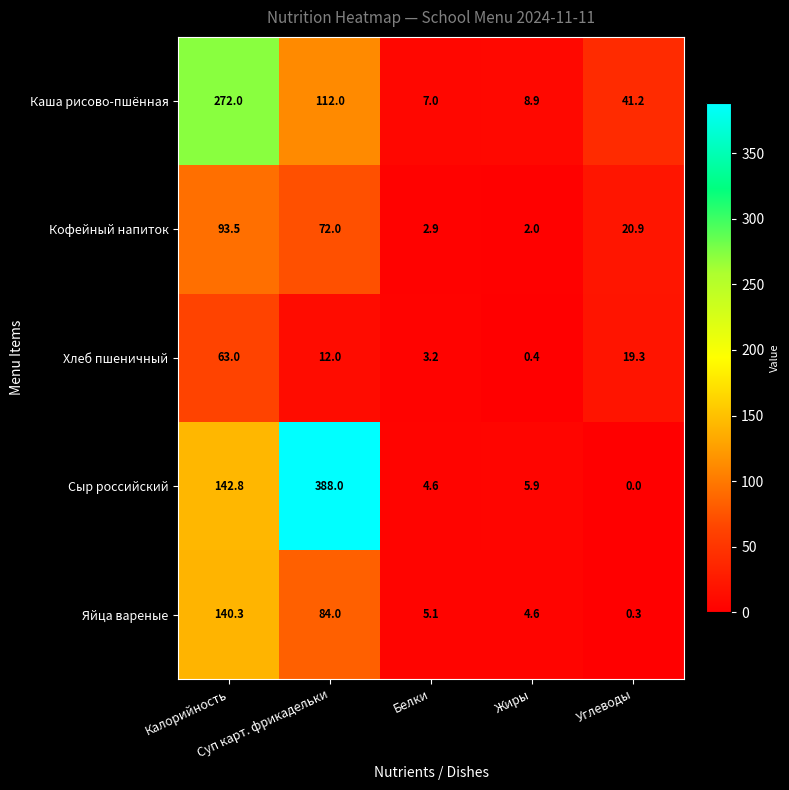

What is the difference between the maximum and minimum values in the Хлеб пшеничный series?

62.6